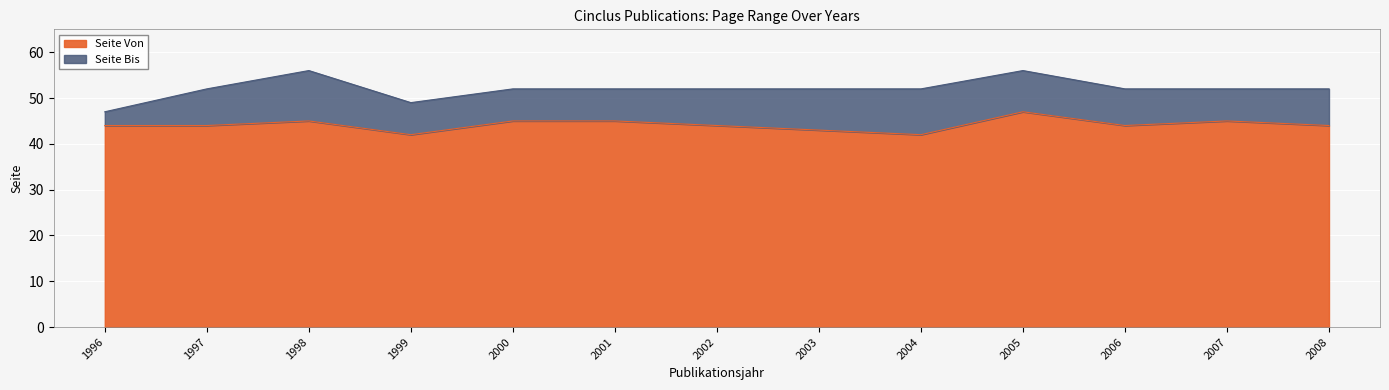

Rank the series by their average value, from highest to lowest.

Seite Bis, Seite Von